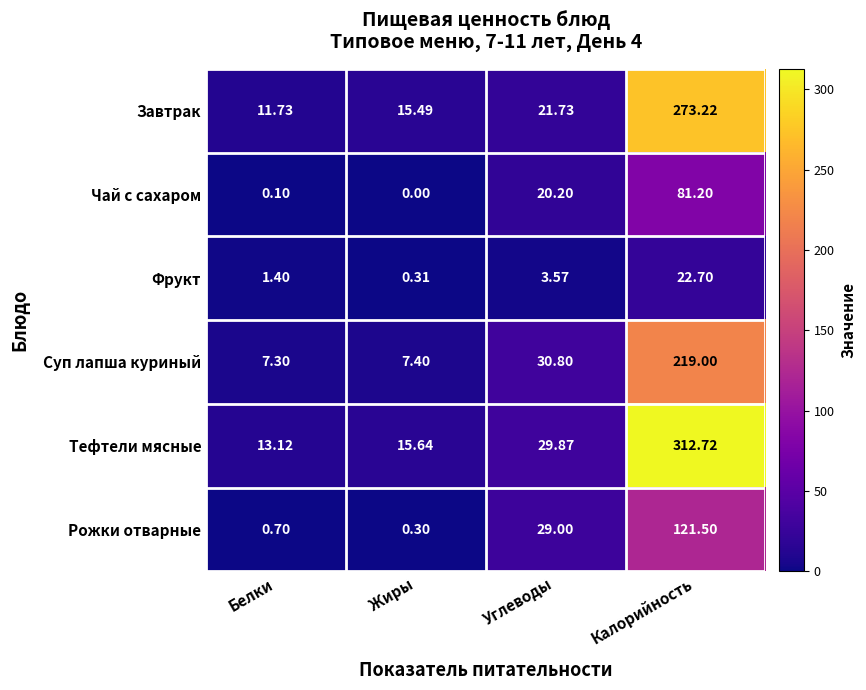

Where is Фрукт nearest to the value 11?

Углеводы